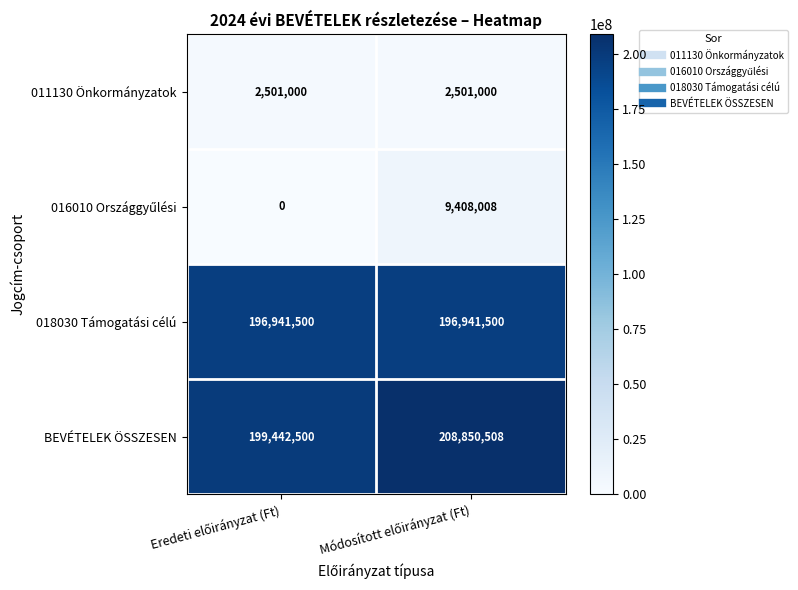

What is the minimum value for 011130 Önkormányzatok?

2501000